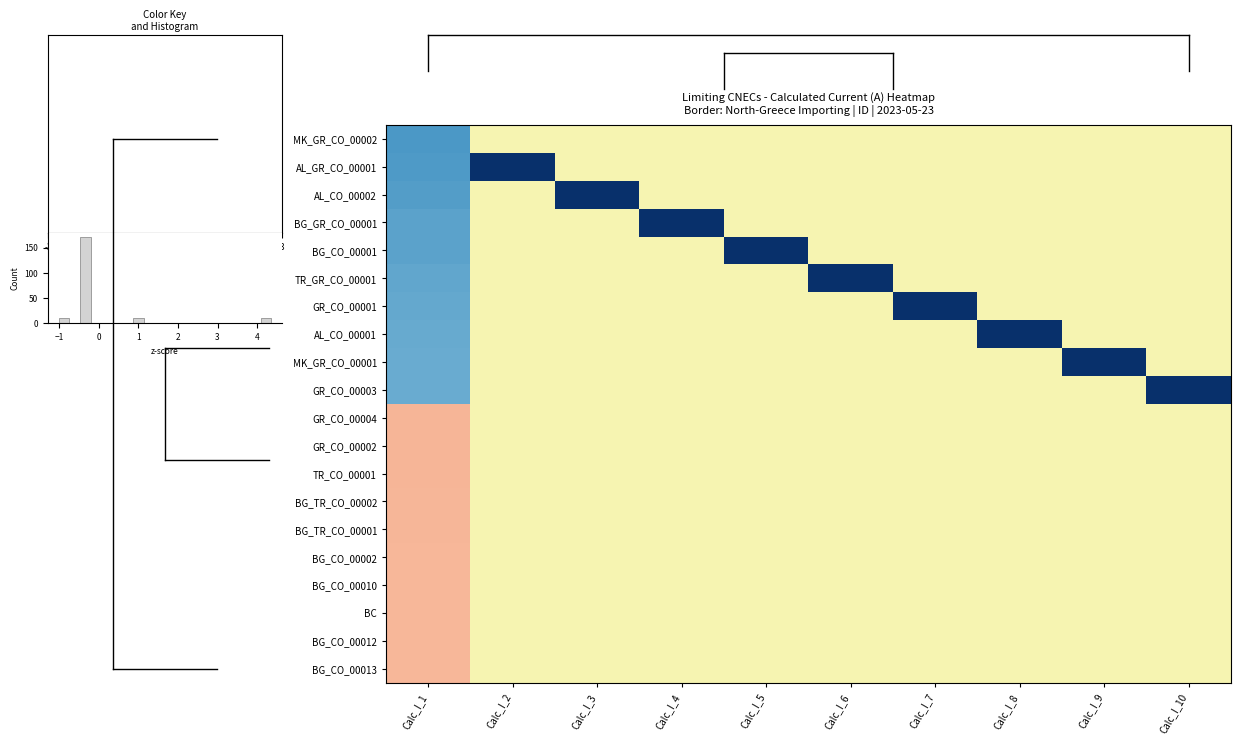

Rank the series at Calc_I_4 from highest to lowest value.

BG_GR_CO_00001, MK_GR_CO_00002, AL_GR_CO_00001, AL_CO_00002, BG_CO_00001, TR_GR_CO_00001, GR_CO_00001, AL_CO_00001, MK_GR_CO_00001, GR_CO_00003, GR_CO_00004, GR_CO_00002, TR_CO_00001, BG_TR_CO_00002, BG_TR_CO_00001, BG_CO_00002, BG_CO_00010, BC, BG_CO_00012, BG_CO_00013